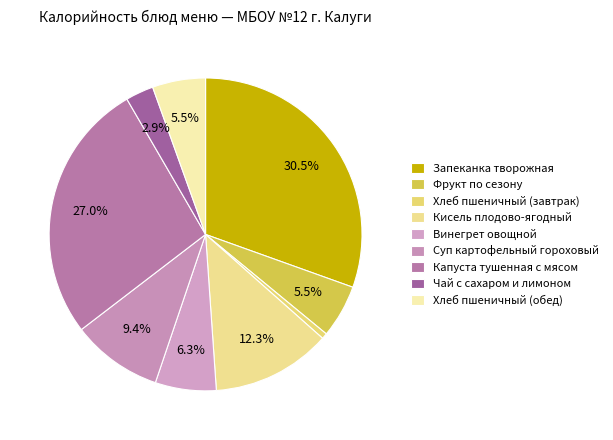

What percentage do Капуста тушенная с мясом and Запеканка творожная together represent?

57.5%